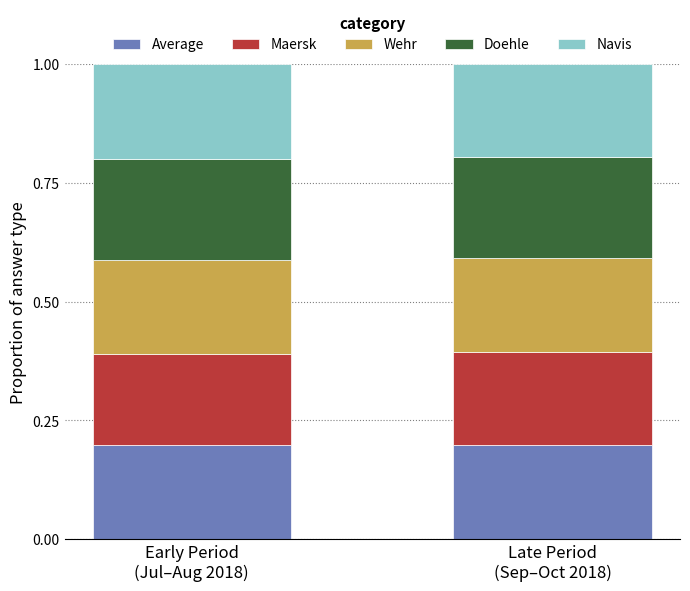

What position from the right is Late Period
(Sep–Oct 2018)?

1